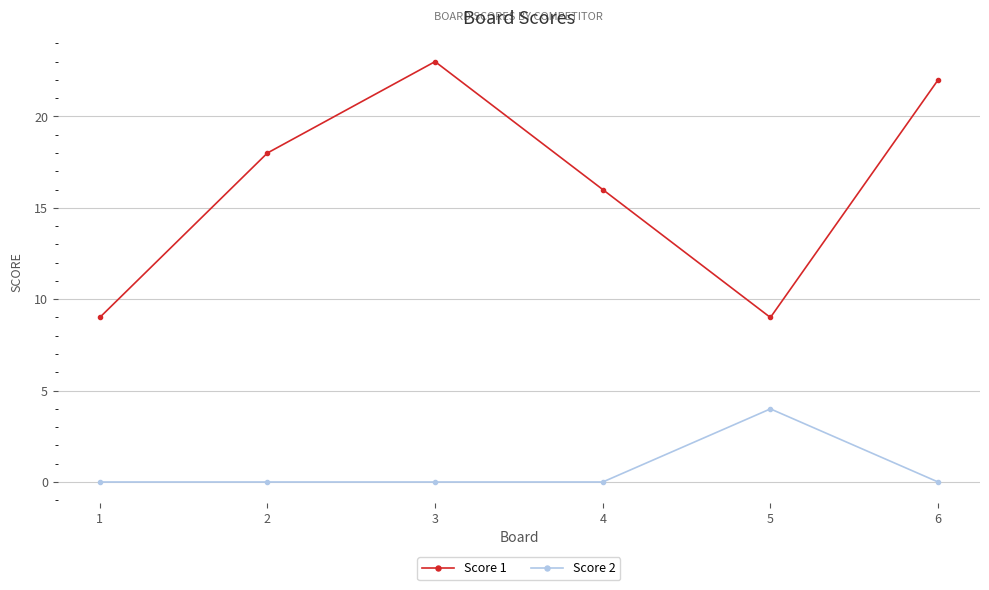

Which series has the largest total across all categories?

Score 1